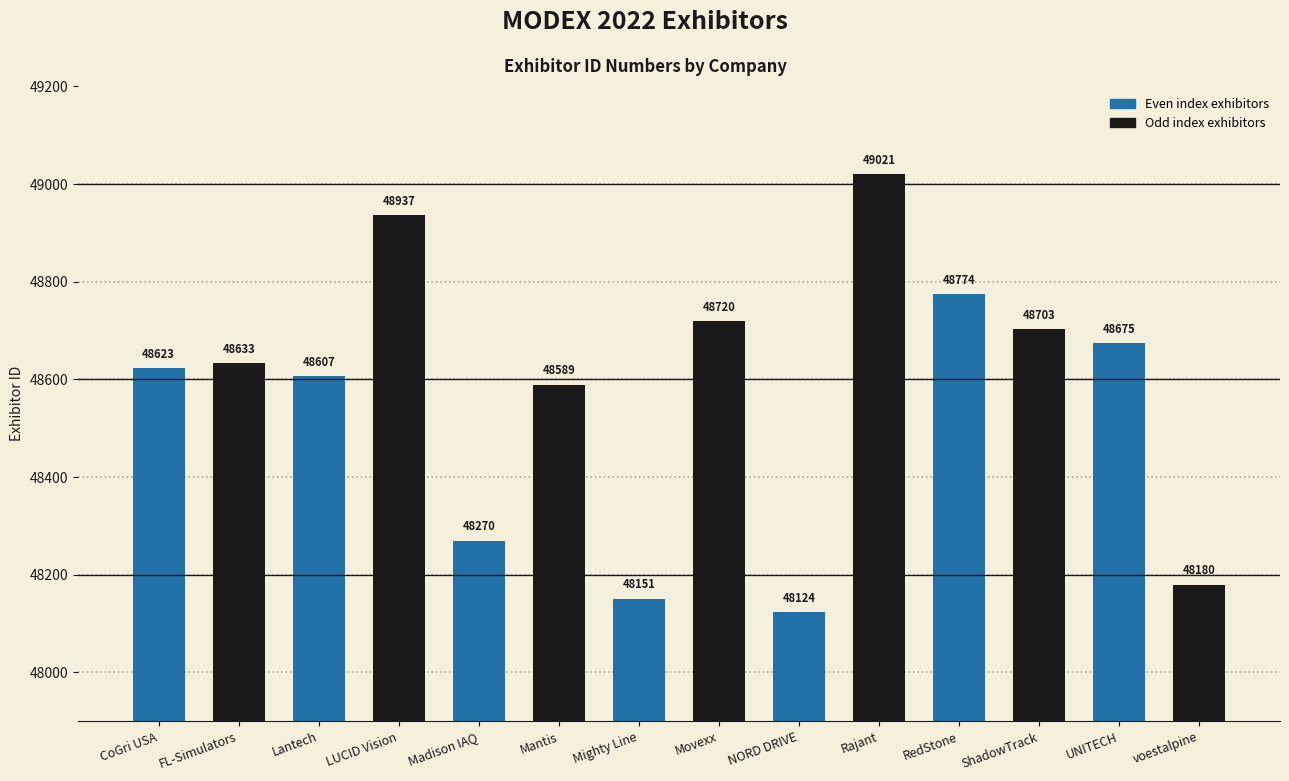

What is the average value?

48572